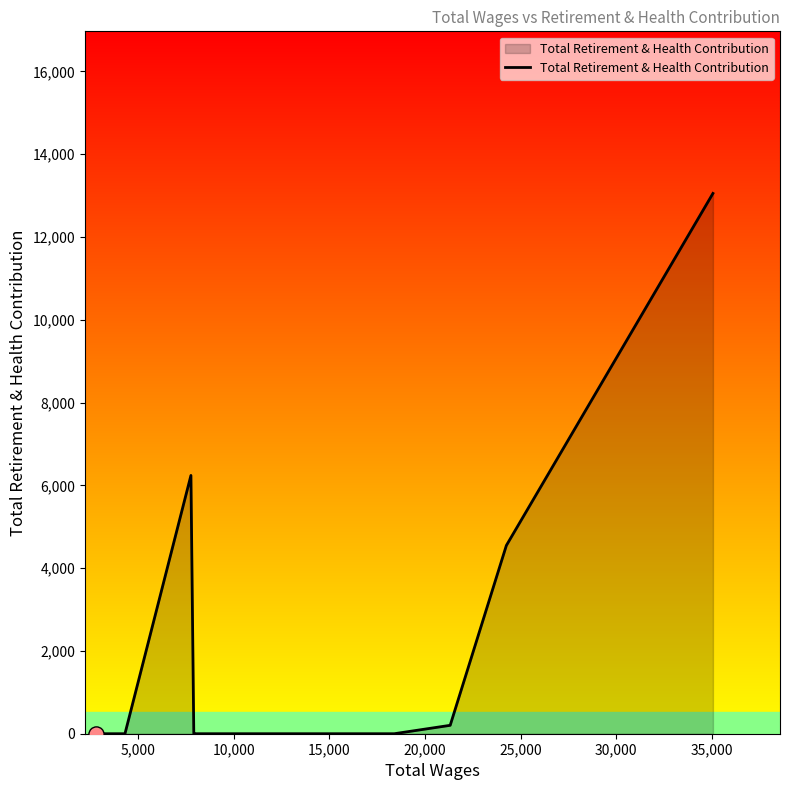

What is the difference between the maximum and minimum values?

13051